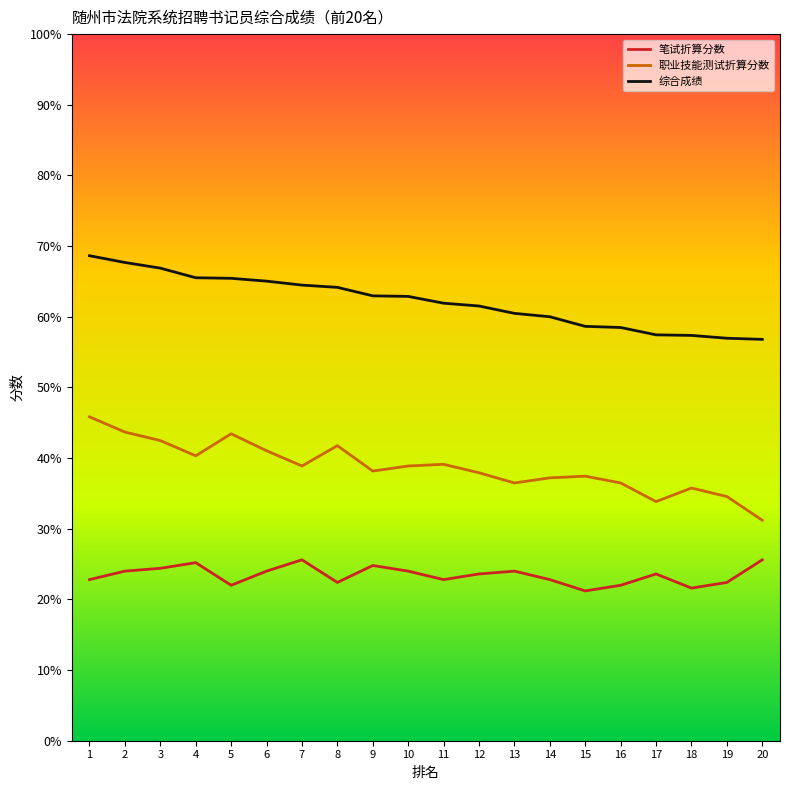

Is it true that 笔试折算分数 equals 22.0 at 16?

True